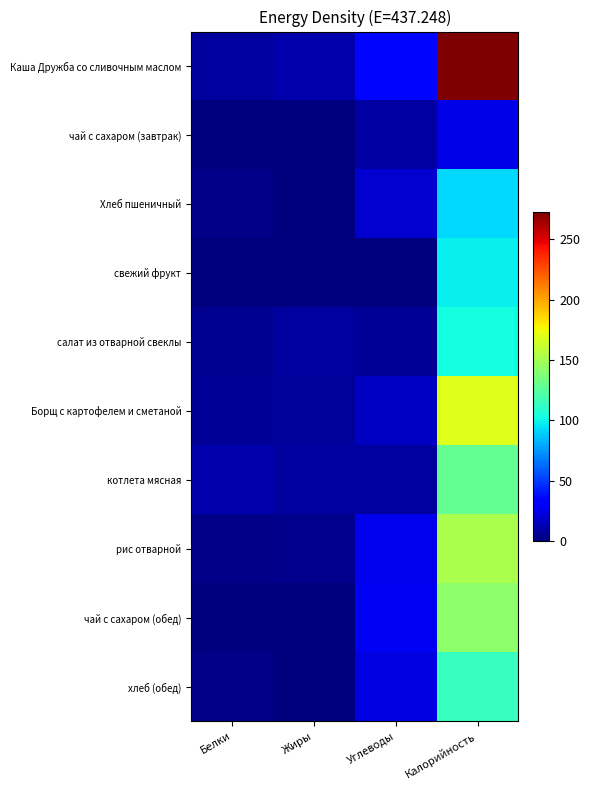

How many series are shown in this chart?

10